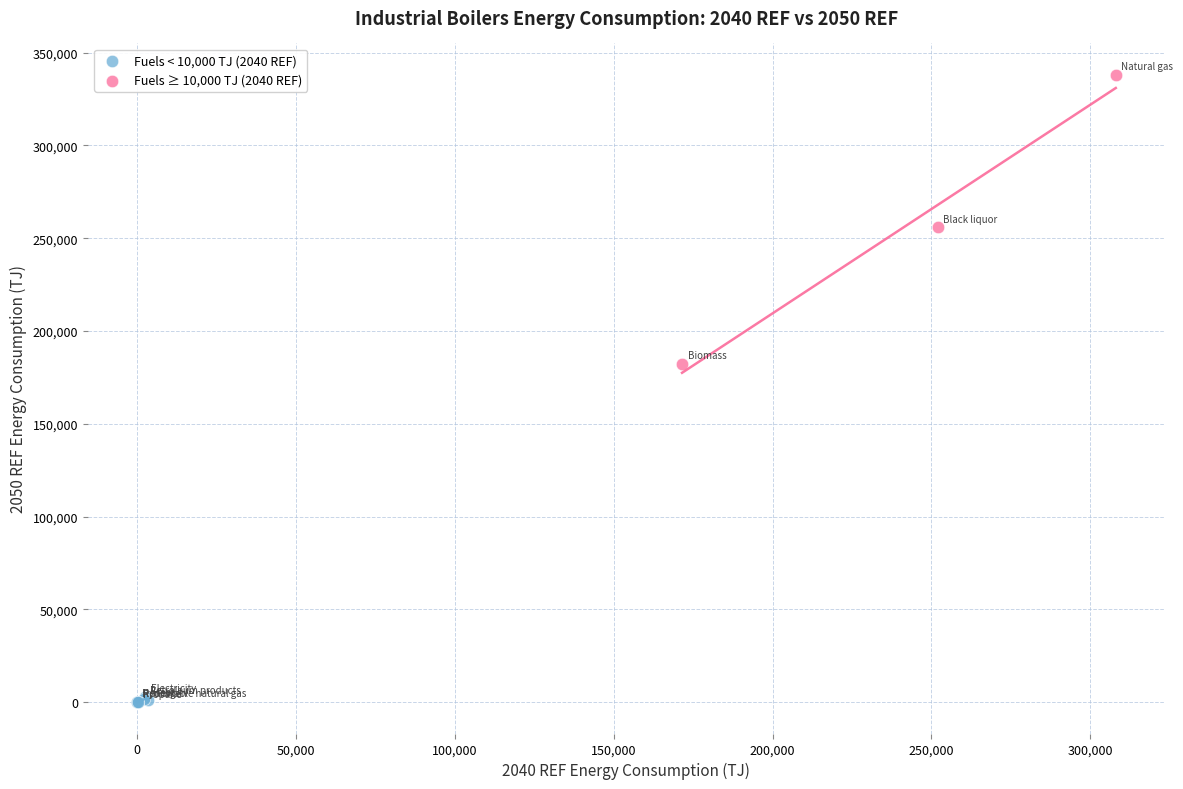

What are all the series names shown in the legend?

Fuels < 10,000 TJ (2040 REF), Fuels ≥ 10,000 TJ (2040 REF)